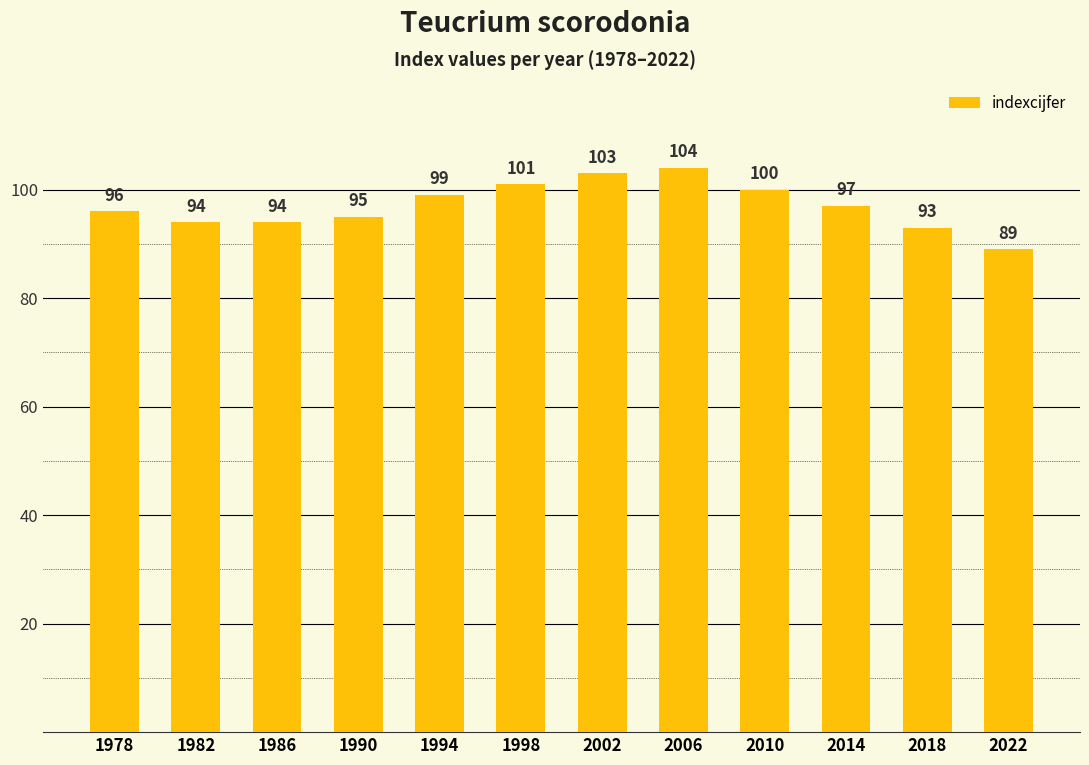

Is it true that the value at 2006 is 104?

True